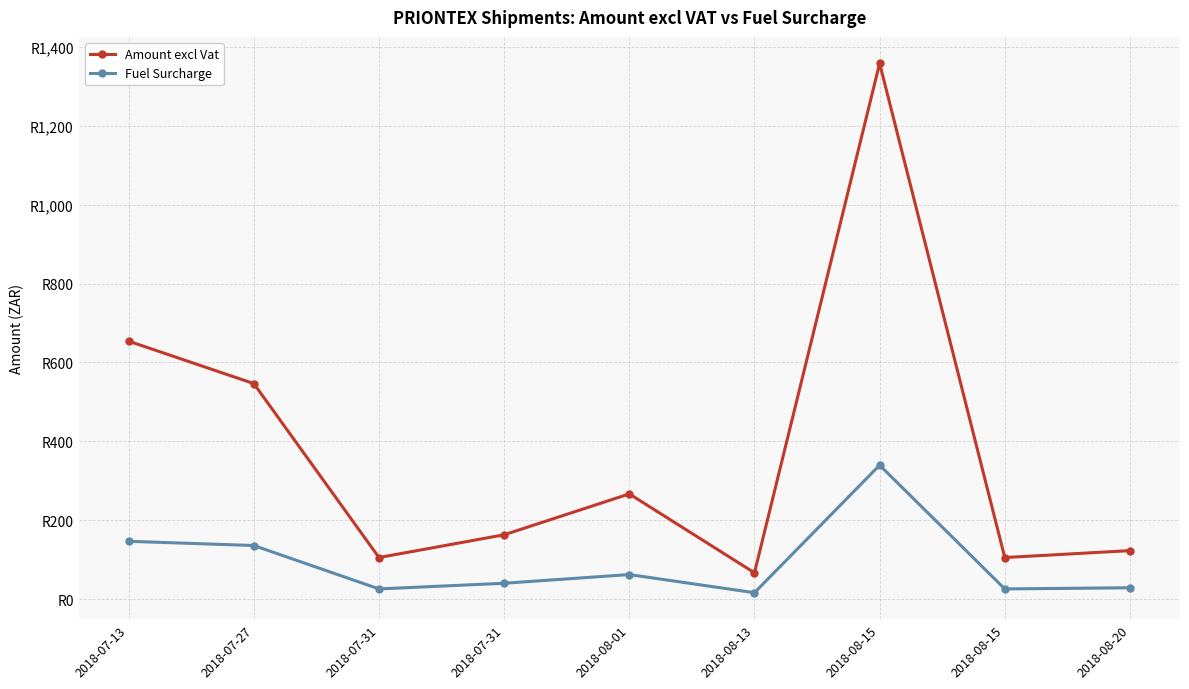

Is this an area chart (filled region under the line)?

No